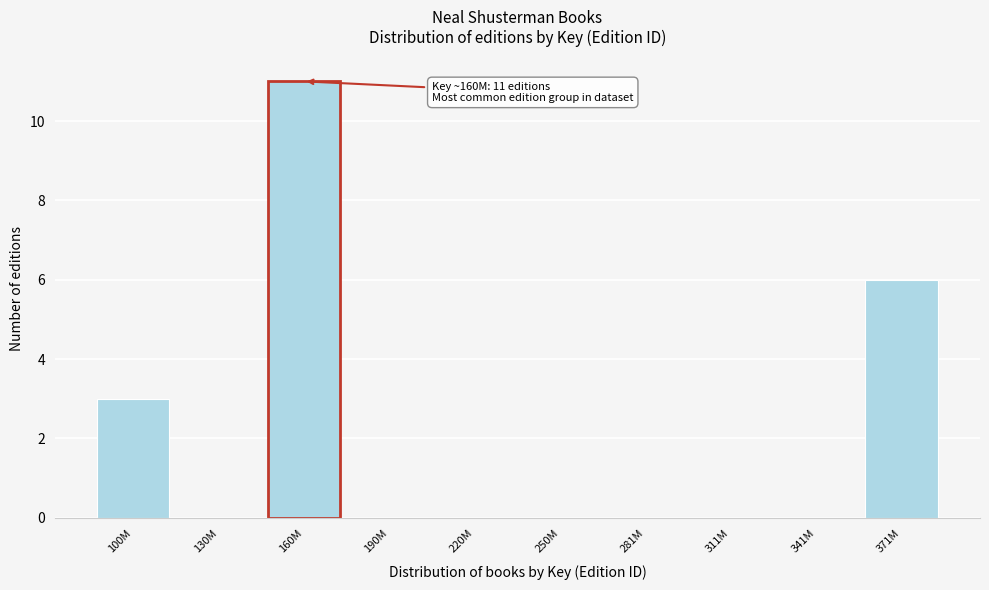

Reading left to right, what are all the values shown in this chart?

100M=3	130M=0	160M=11	190M=0	220M=0	250M=0	281M=0	311M=0	341M=0	371M=6